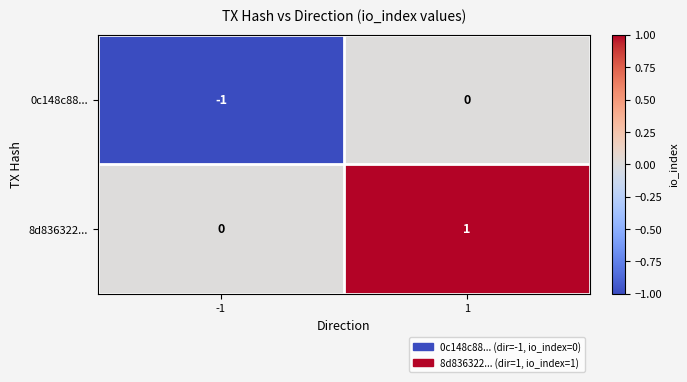

Is it true that 0c148c88... equals 0 at 1?

True